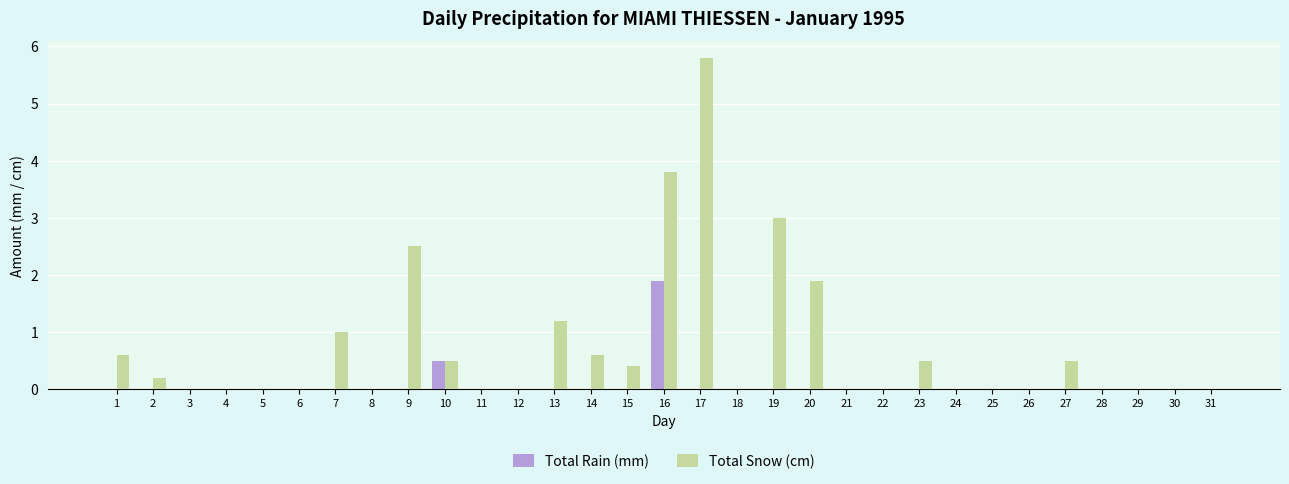

Between 7 and 19, which series saw the biggest shift?

Total Snow (cm)